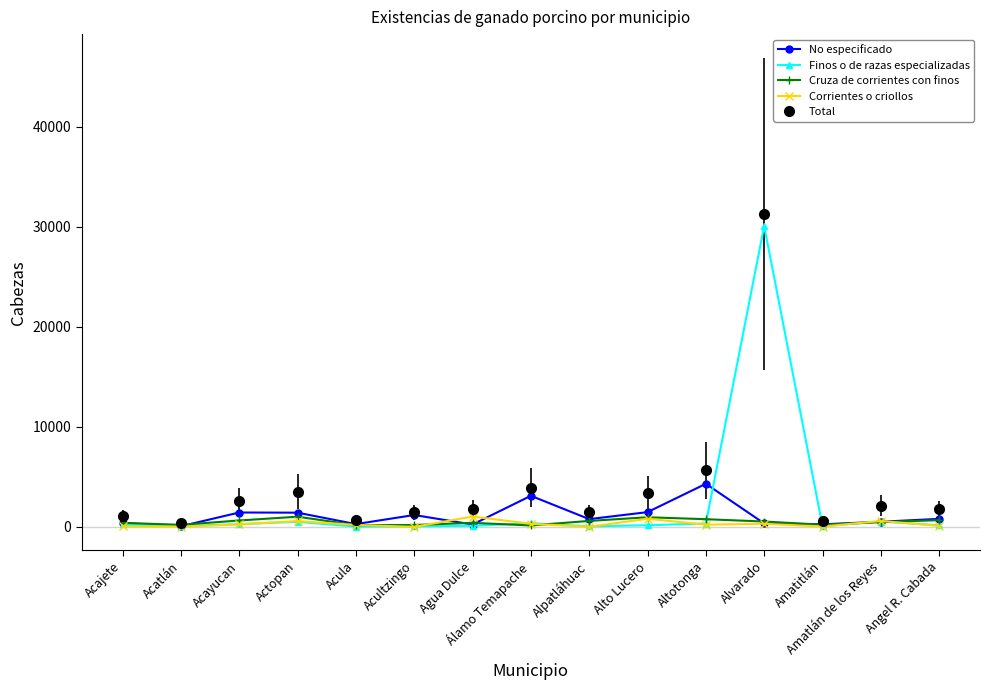

True or false: Total has a value of 21598 at Alvarado.

False